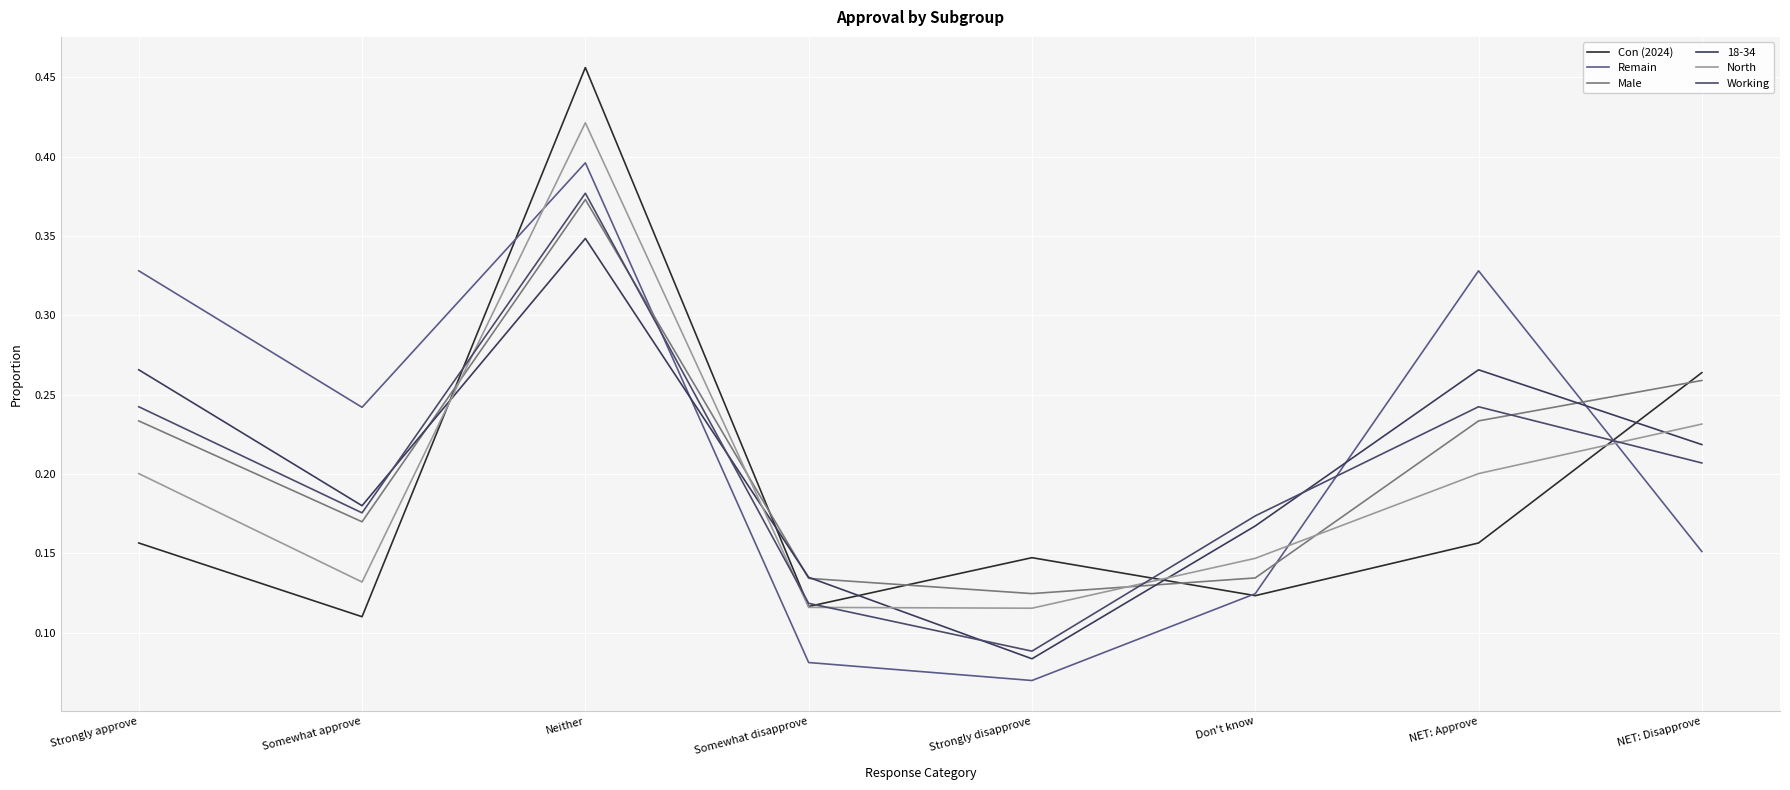

Is the value of North at Somewhat approve greater than the value of Con (2024) at Strongly approve?

No